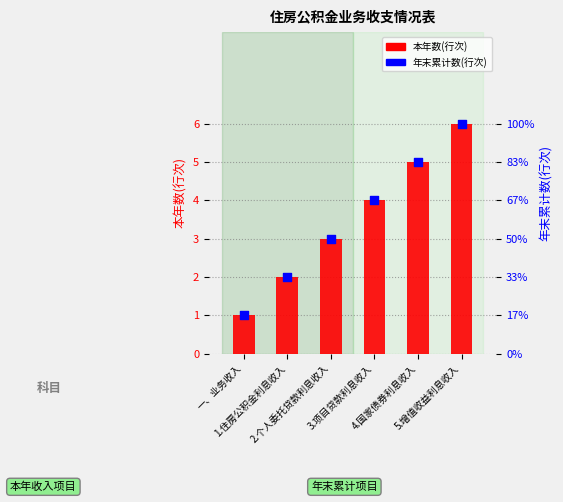

What is the total value across all series at 一、业务收入?

2